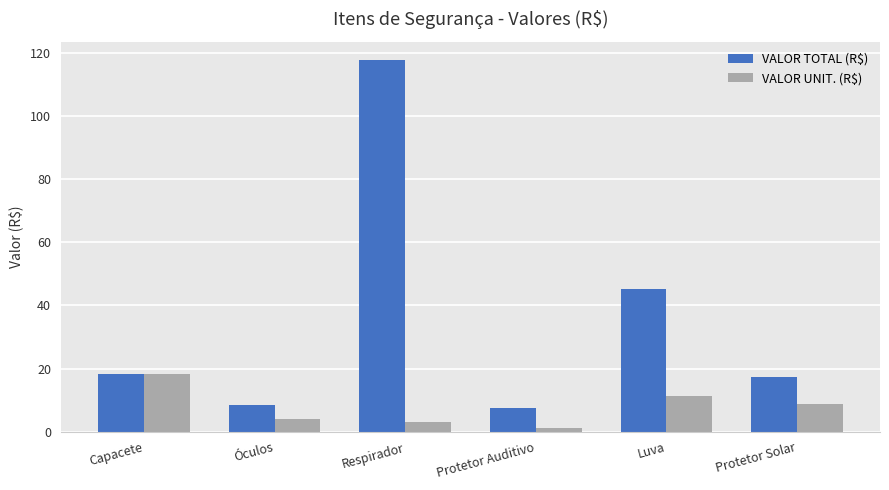

Which series has the largest total across all categories?

VALOR TOTAL (R$)